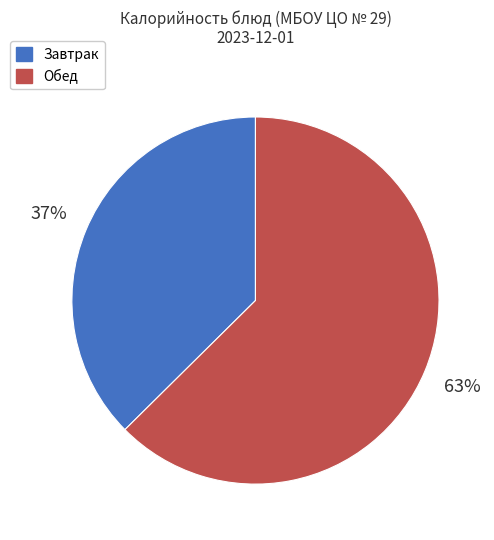

True or false: Обед accounts for 52% of the total.

False